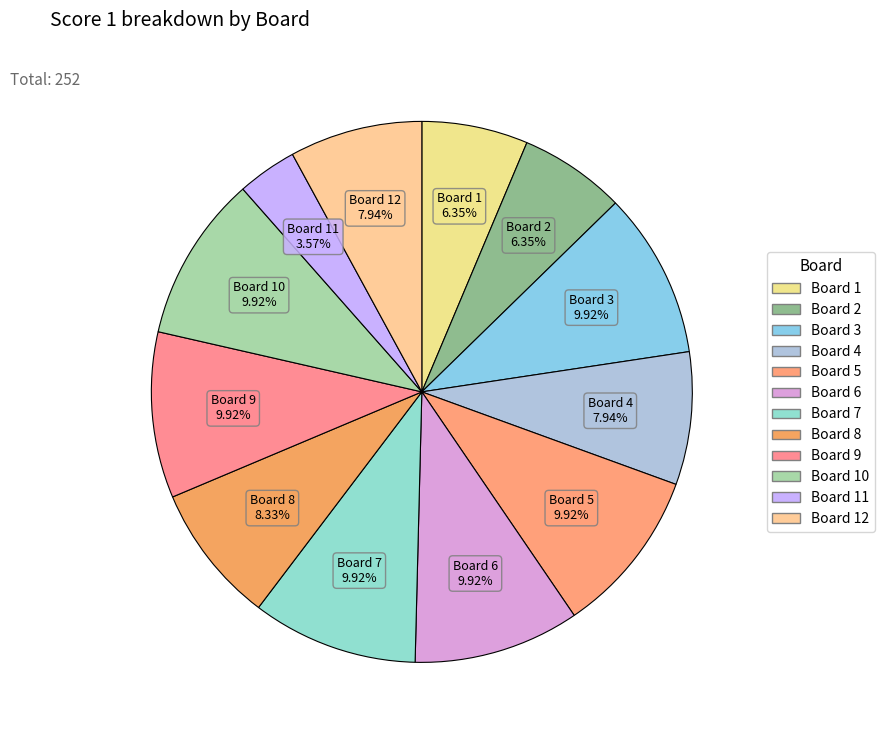

Count the number of slices in the pie.

12